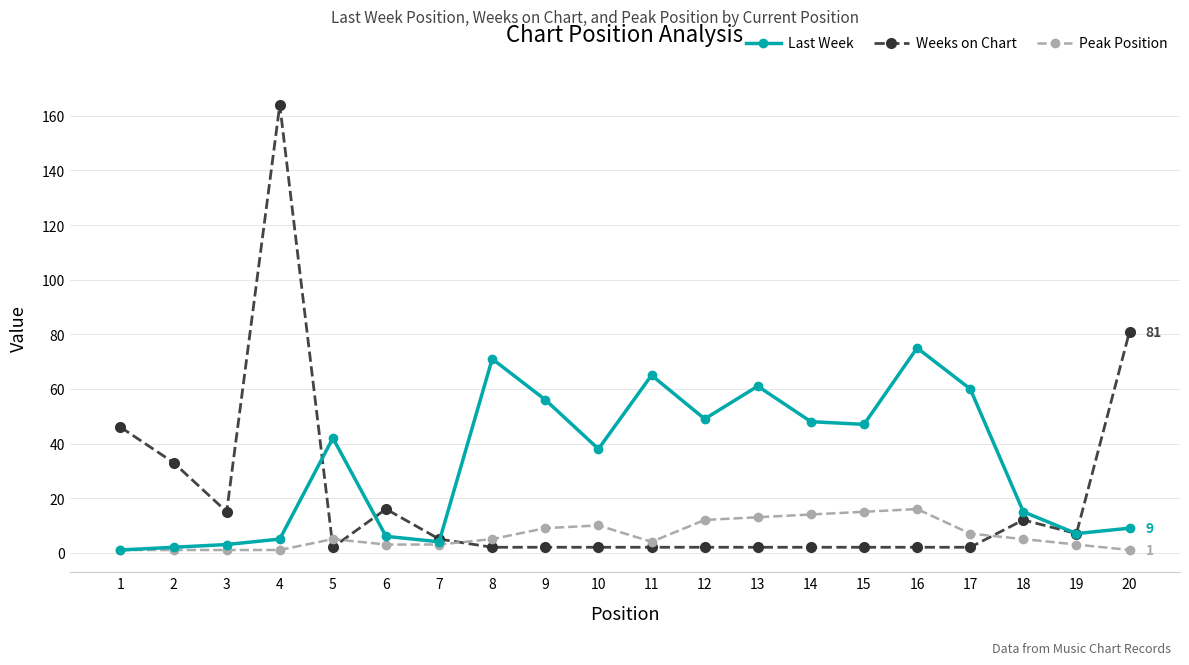

True or false: Last Week has more than 0 points higher than both neighbors.

True